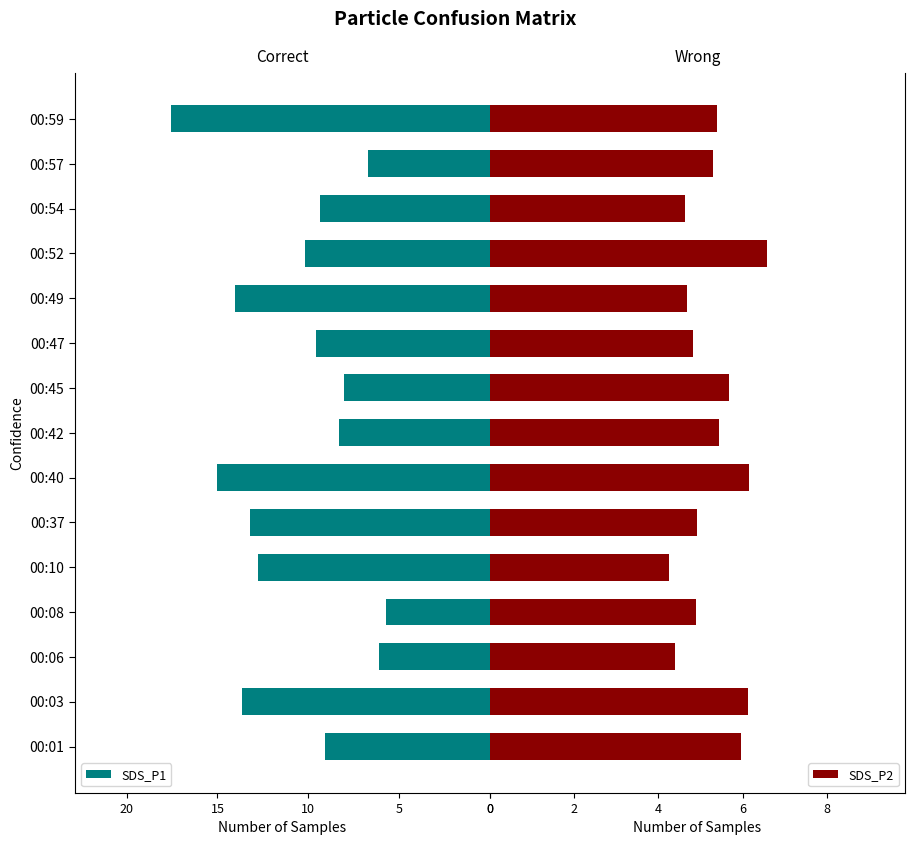

What is the difference between the maximum and minimum values in the SDS_P2 series?

2.3